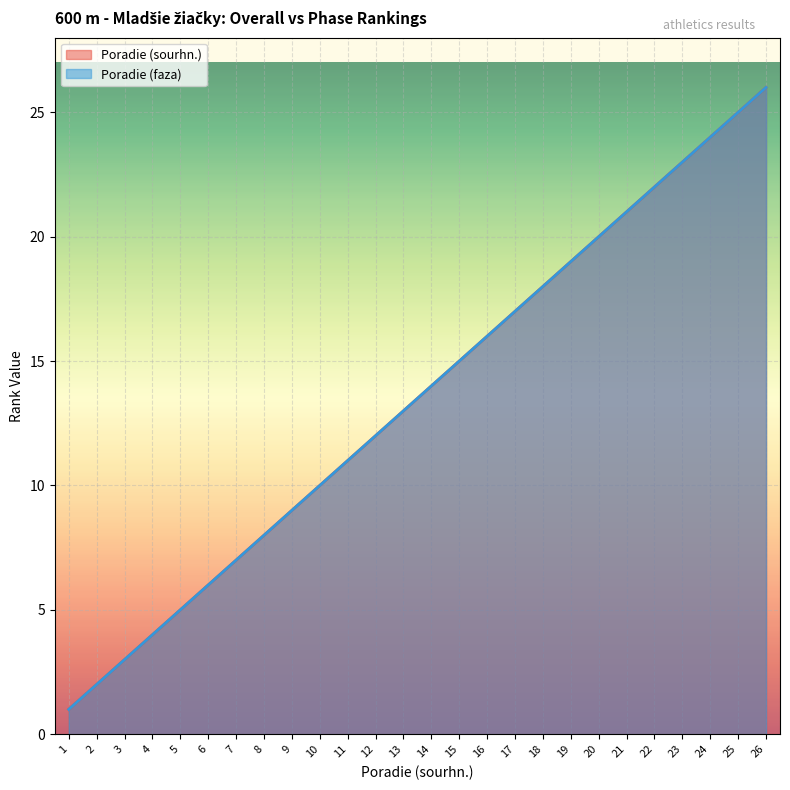

Which has a higher value, 20 or 6?

20